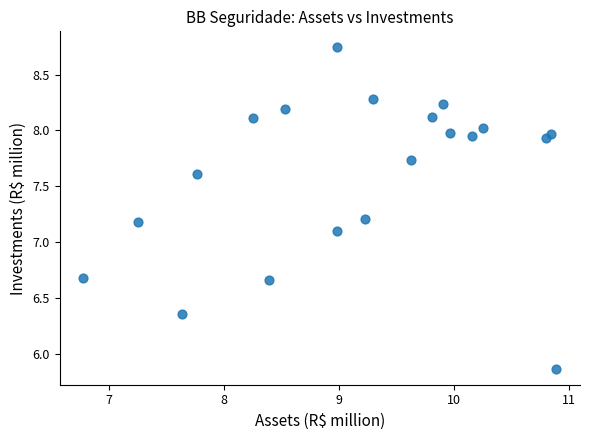

What Y value in the scatter plot is closest to 7?

7.1